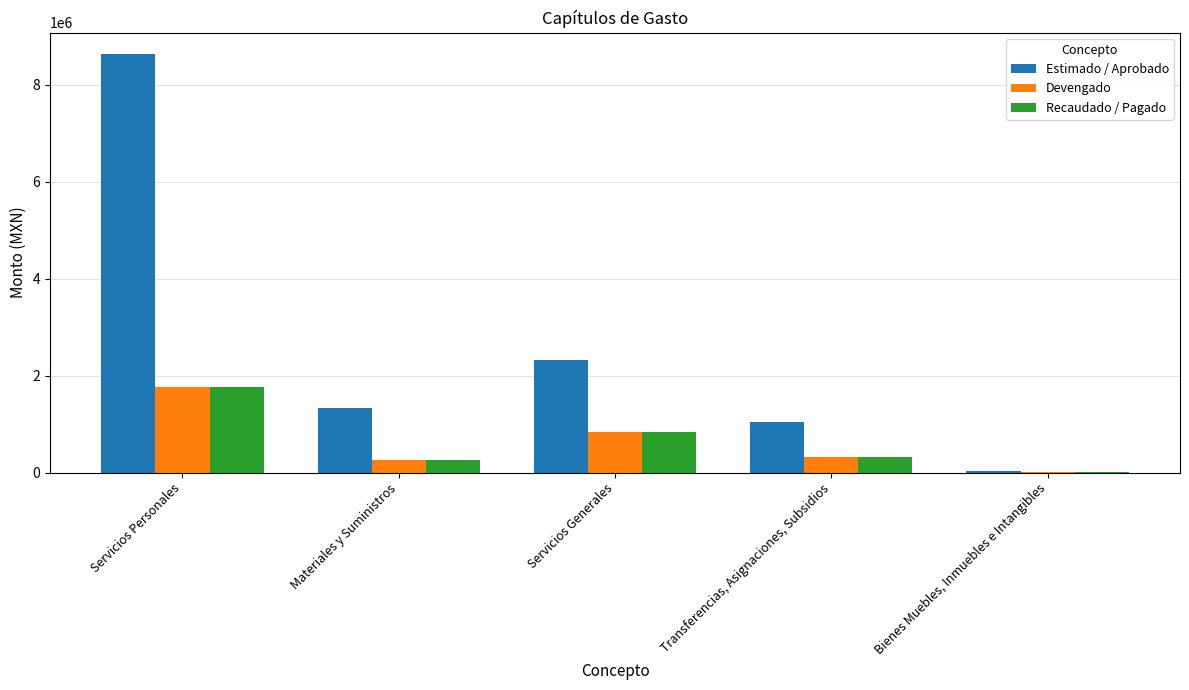

Which series has the largest range (max minus min)?

Estimado / Aprobado